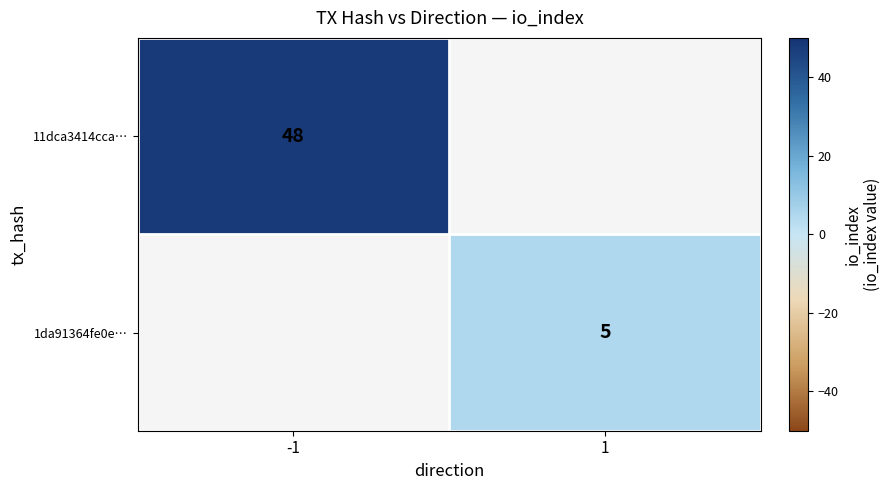

Which label corresponds to the largest value in the chart?

-1